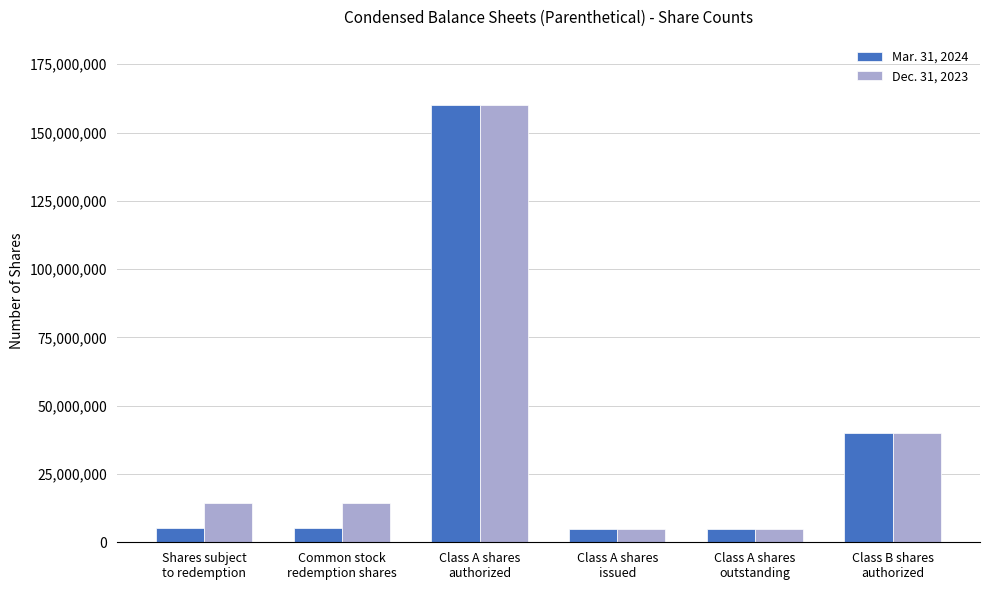

What is the greatest value displayed?

160000000